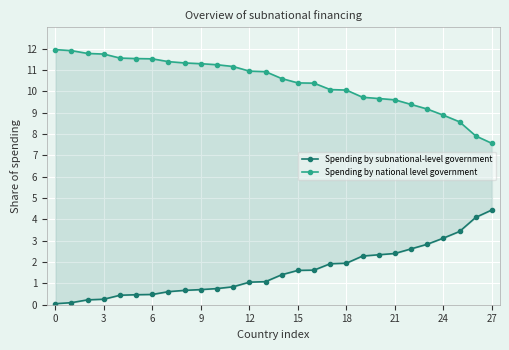

The value of Spending by subnational-level government at 14 is 1.0. True or false?

False